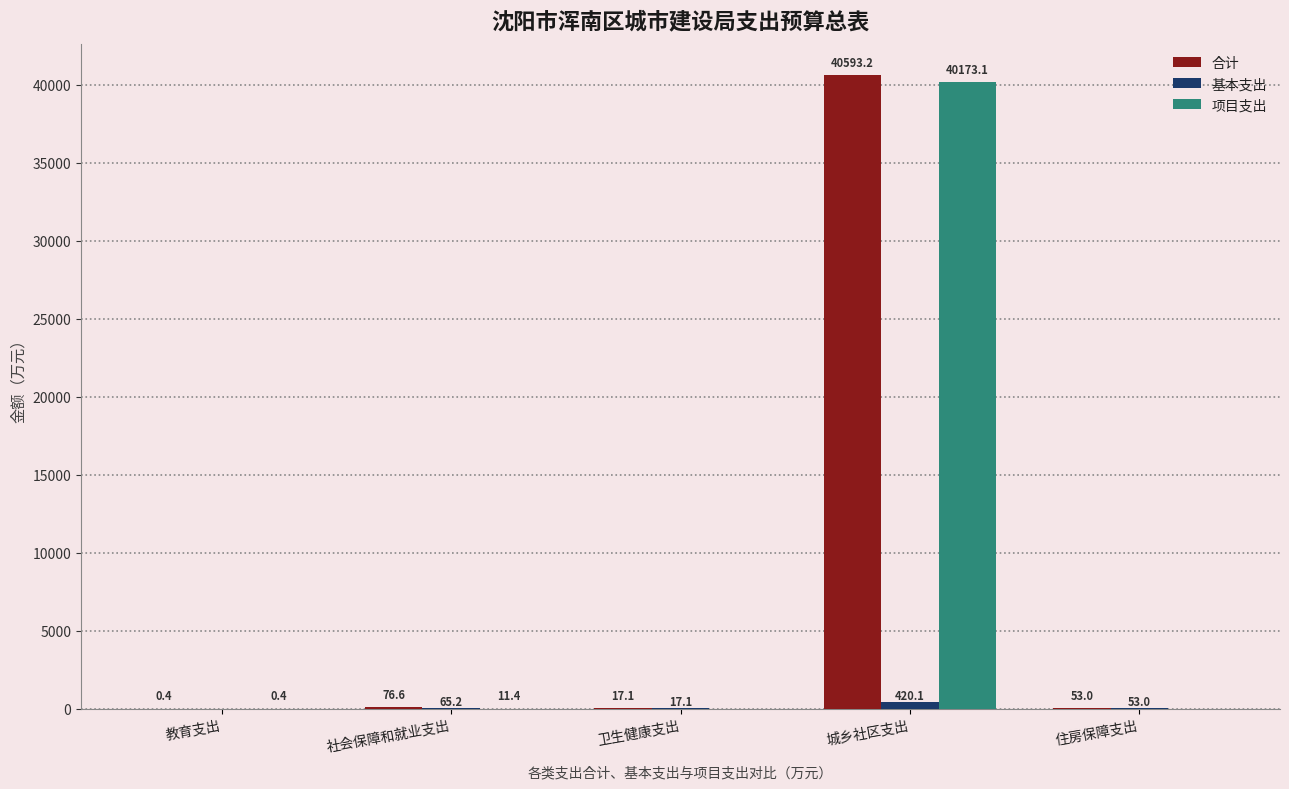

True or false: 合计 has a value of 17.1 at 卫生健康支出.

True